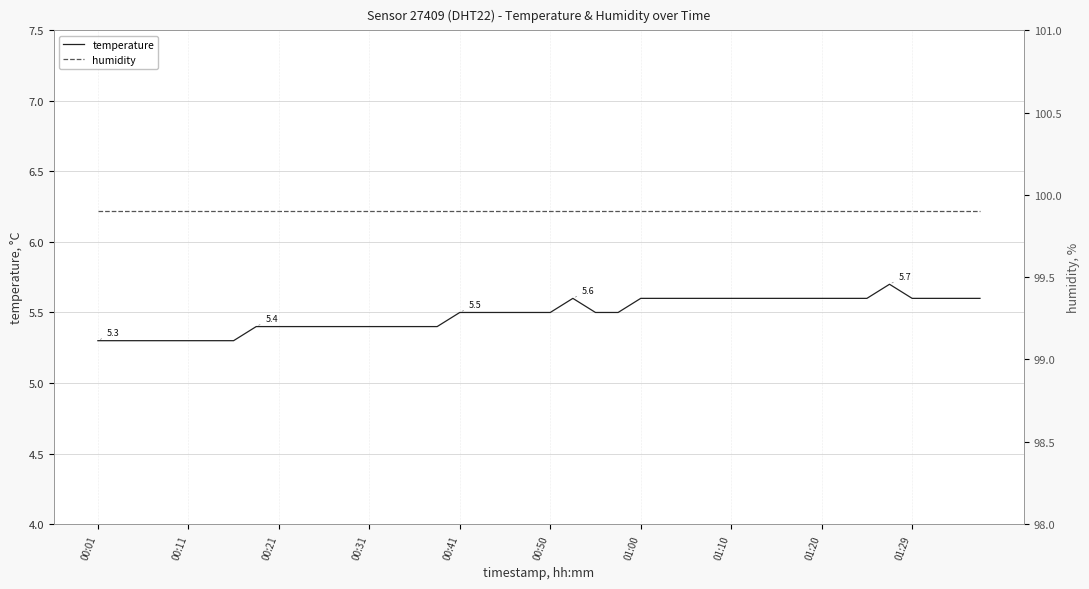

How many interior local peaks does the temperature series have?

2